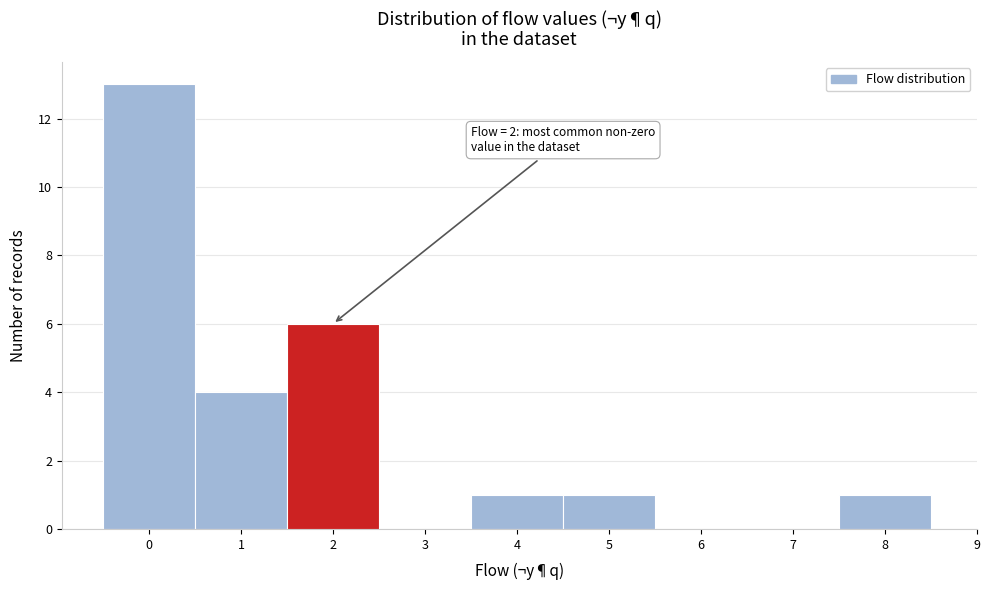

Which range on the x-axis has the tallest bar?

-0.5 to 0.5